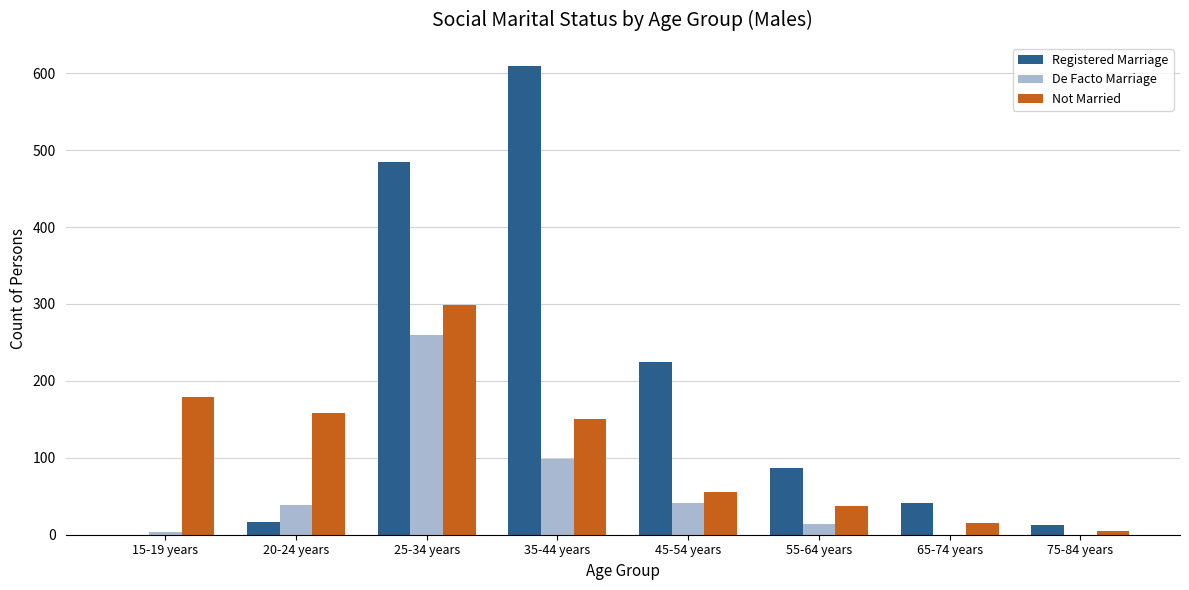

What is the sum of all De Facto Marriage values?

456